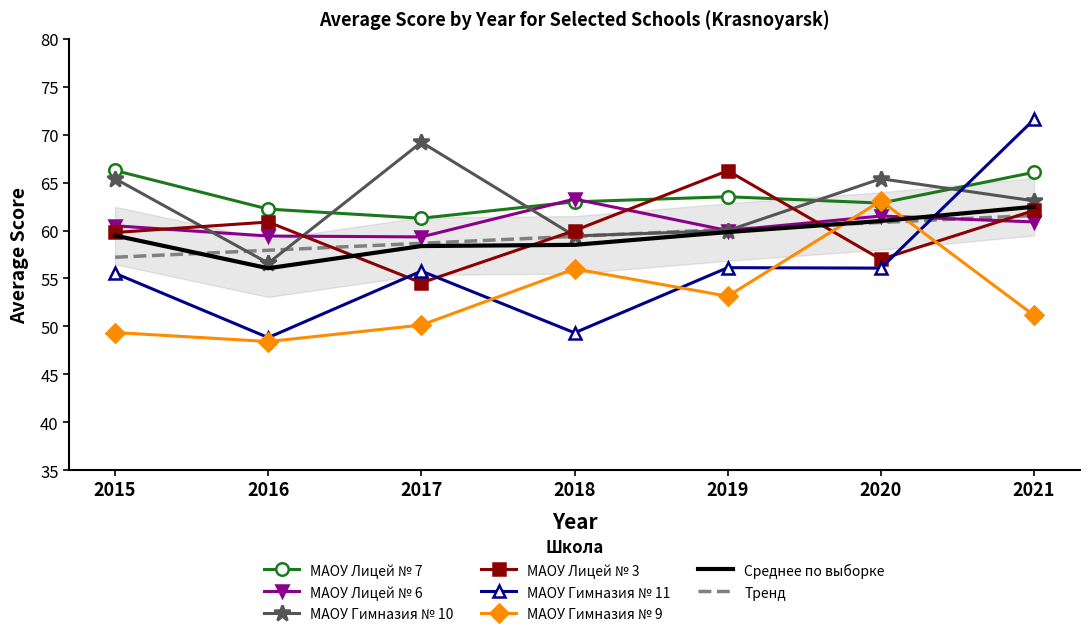

Does the chart have visible grid lines?

No